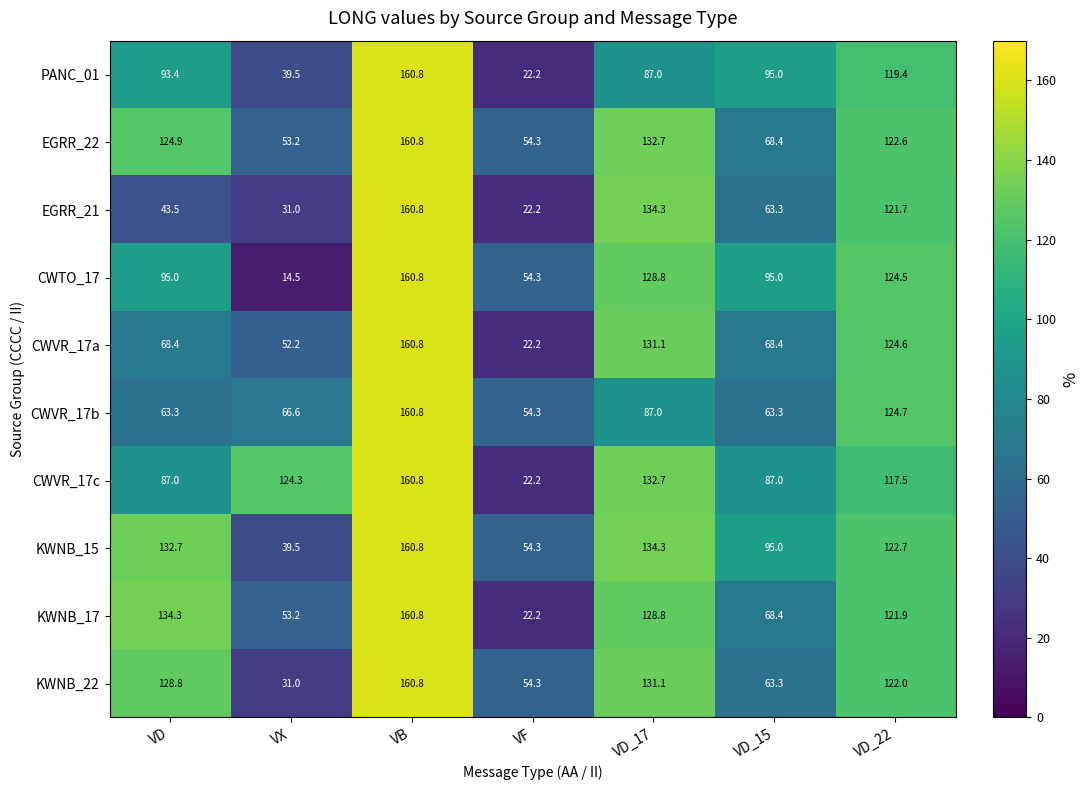

List the labels in order of PANC_01 value, largest first.

VB, VD_22, VD_15, VD, VD_17, VX, VF